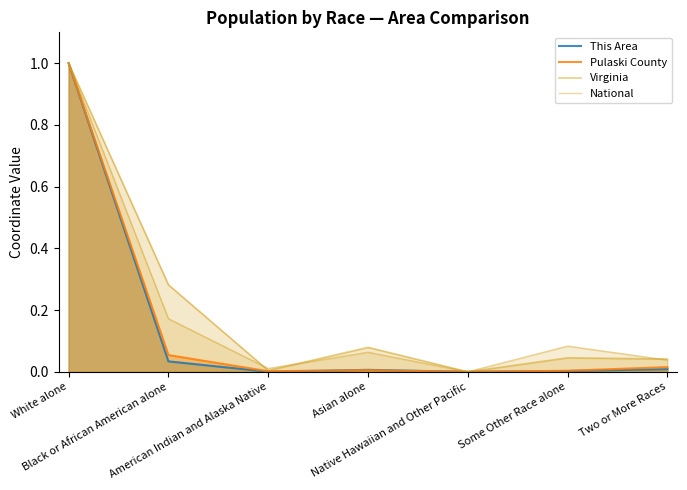

What is the greatest value displayed?

1.0